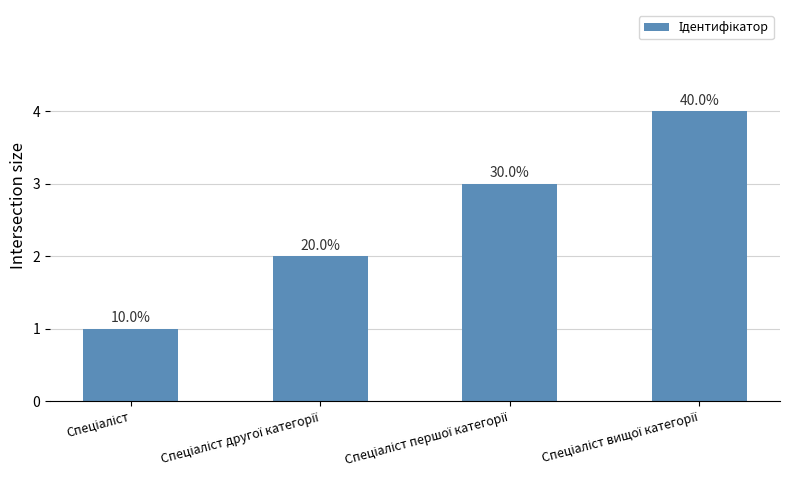

What is the smallest value displayed?

1